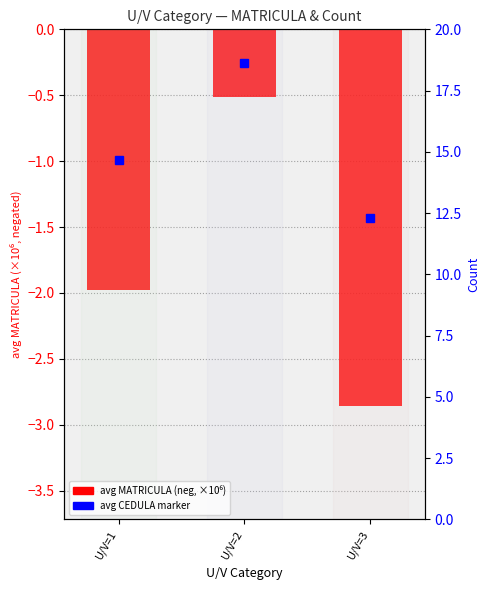

What is the value of the 1st bar from the left?

-2.0